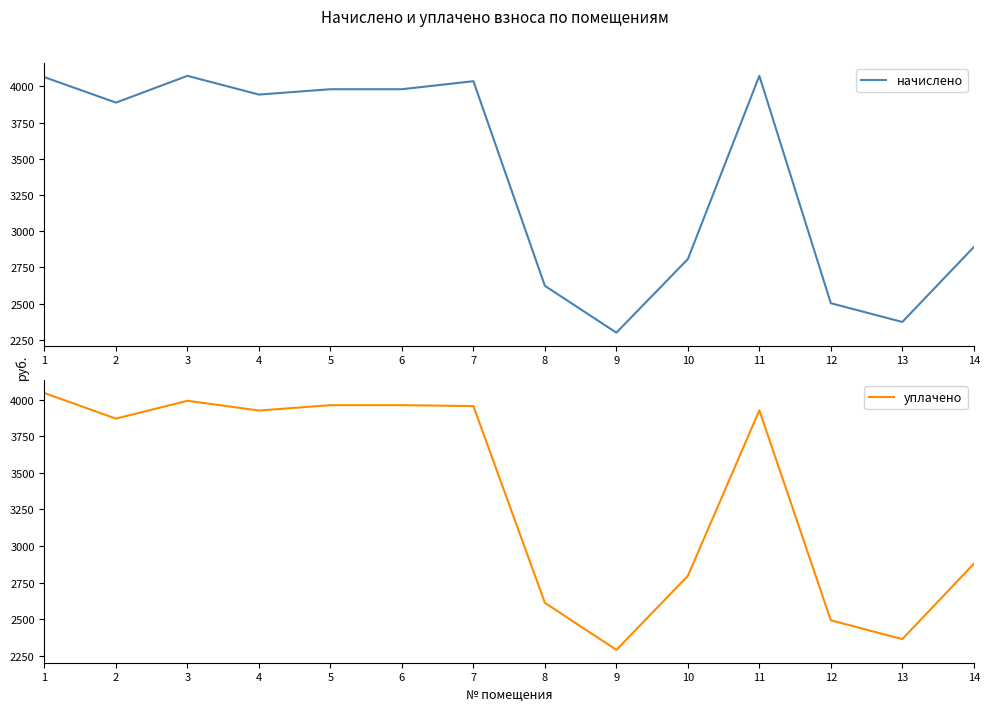

What is the total value across all series at 11?

8000.3